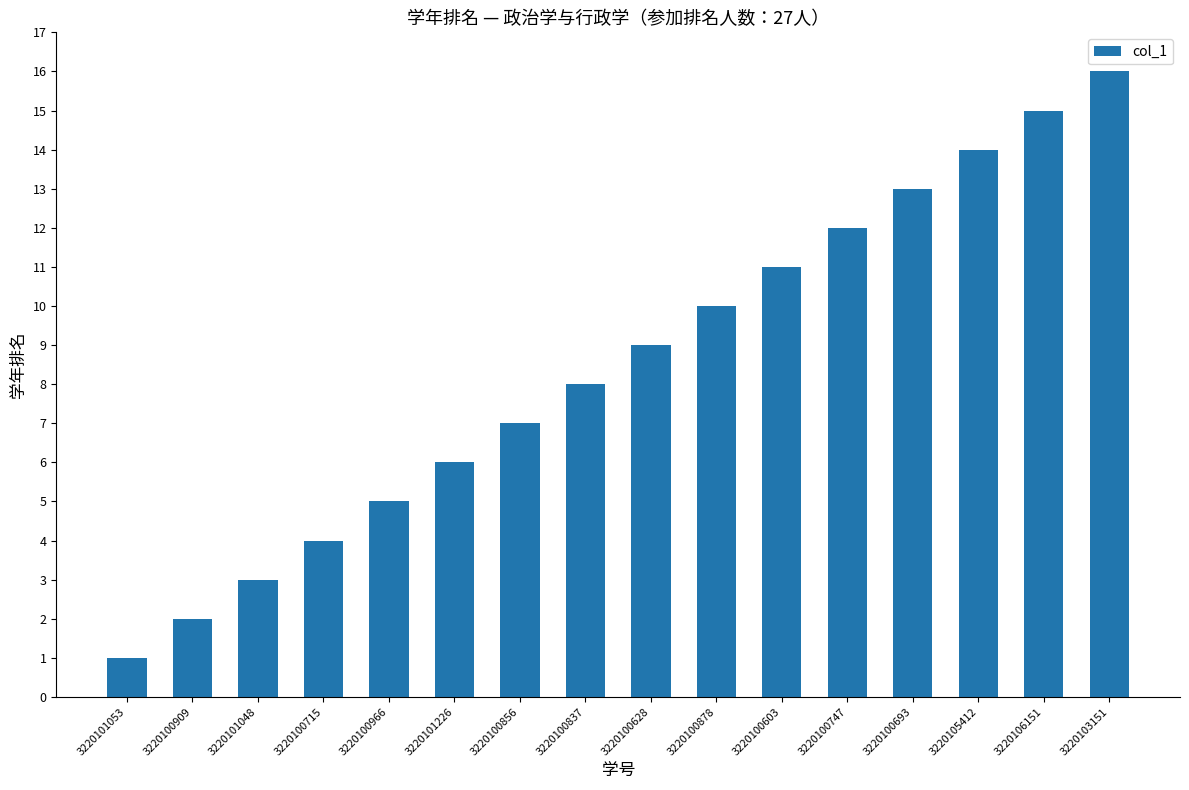

Is it true that the value at 3220103151 is 3?

False